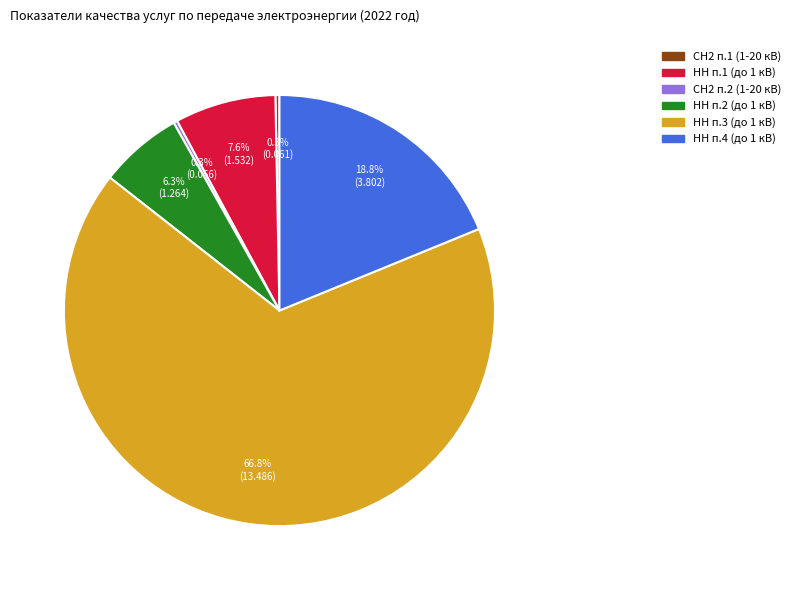

Does any single category account for the majority?

Yes